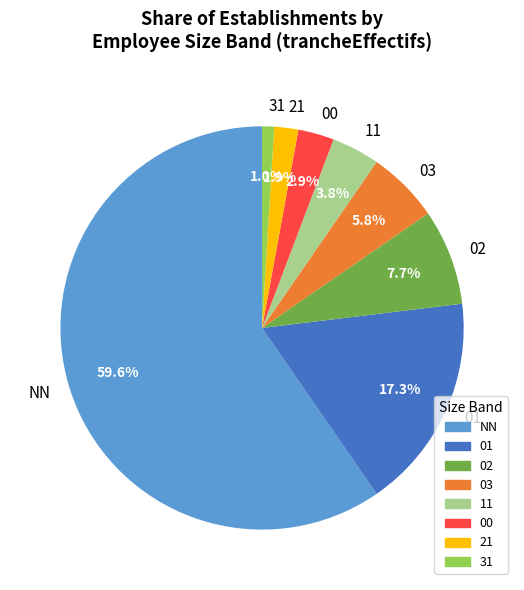

To the nearest percent, what is the combined percentage of 31 and NN?

61%